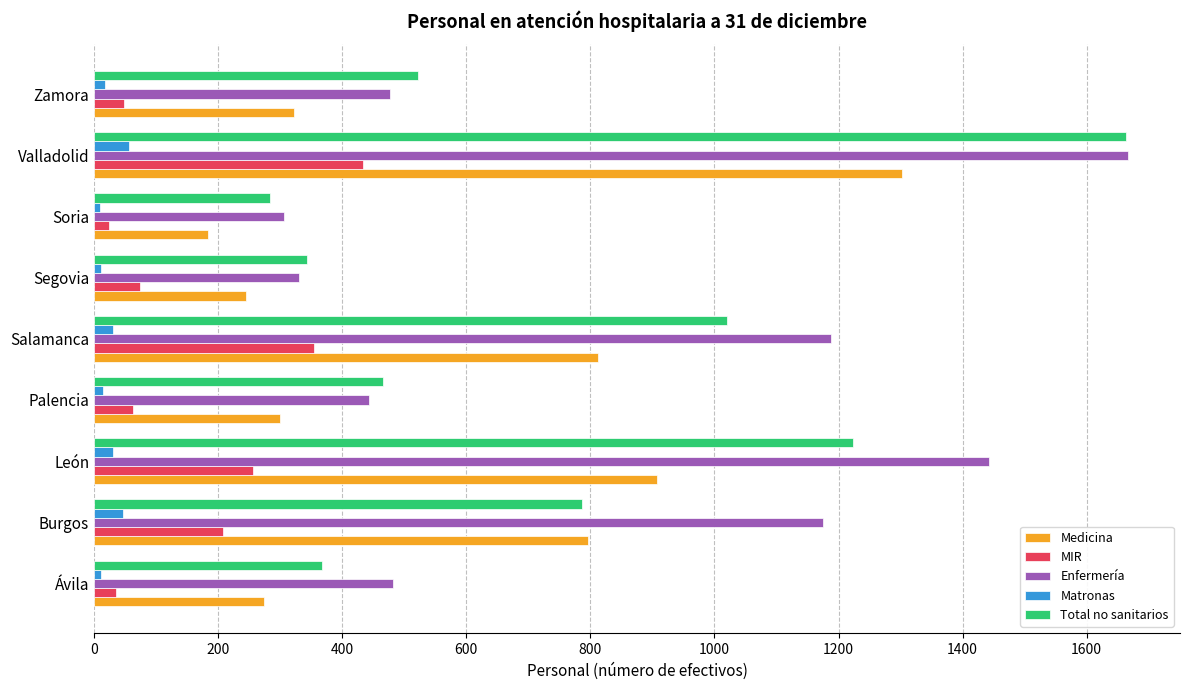

The value of Enfermería at Ávila is 109. True or false?

False